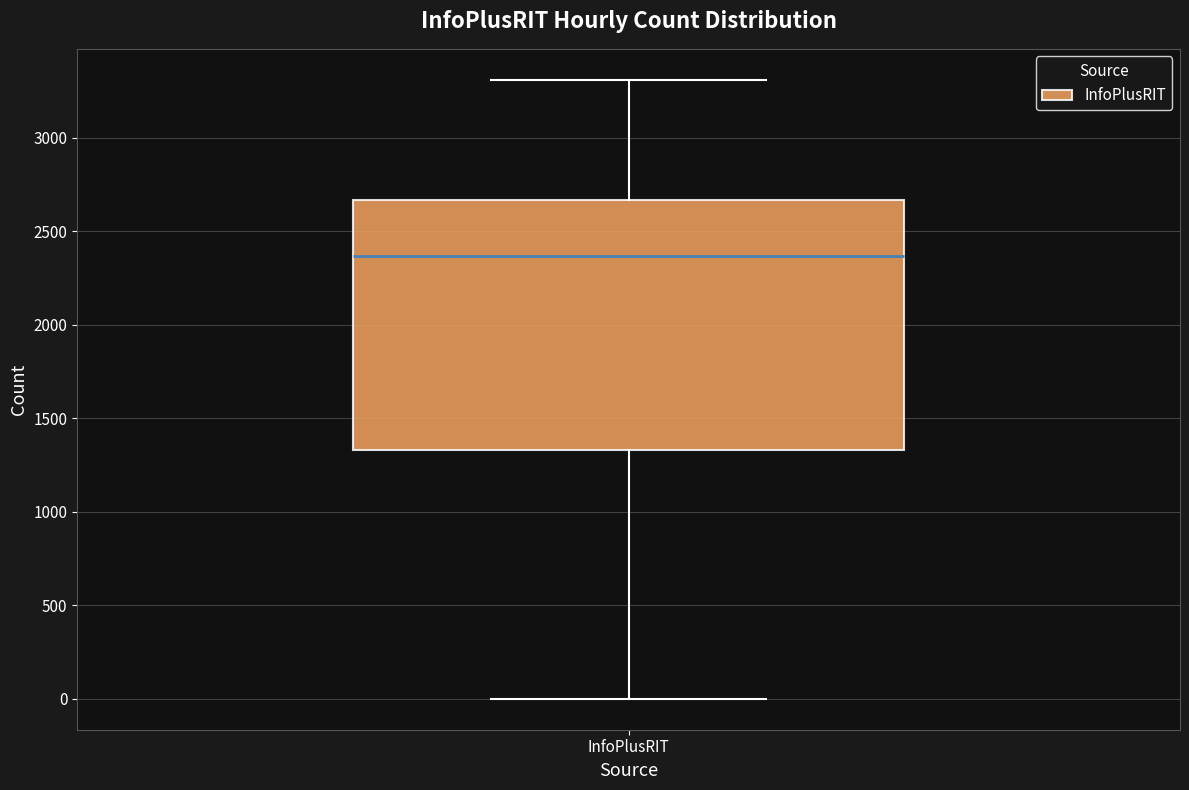

Where does the lower whisker of the box for InfoPlusRIT end on the y-axis? The values are not printed on the chart, so give them approximately, as read against the axis.

0